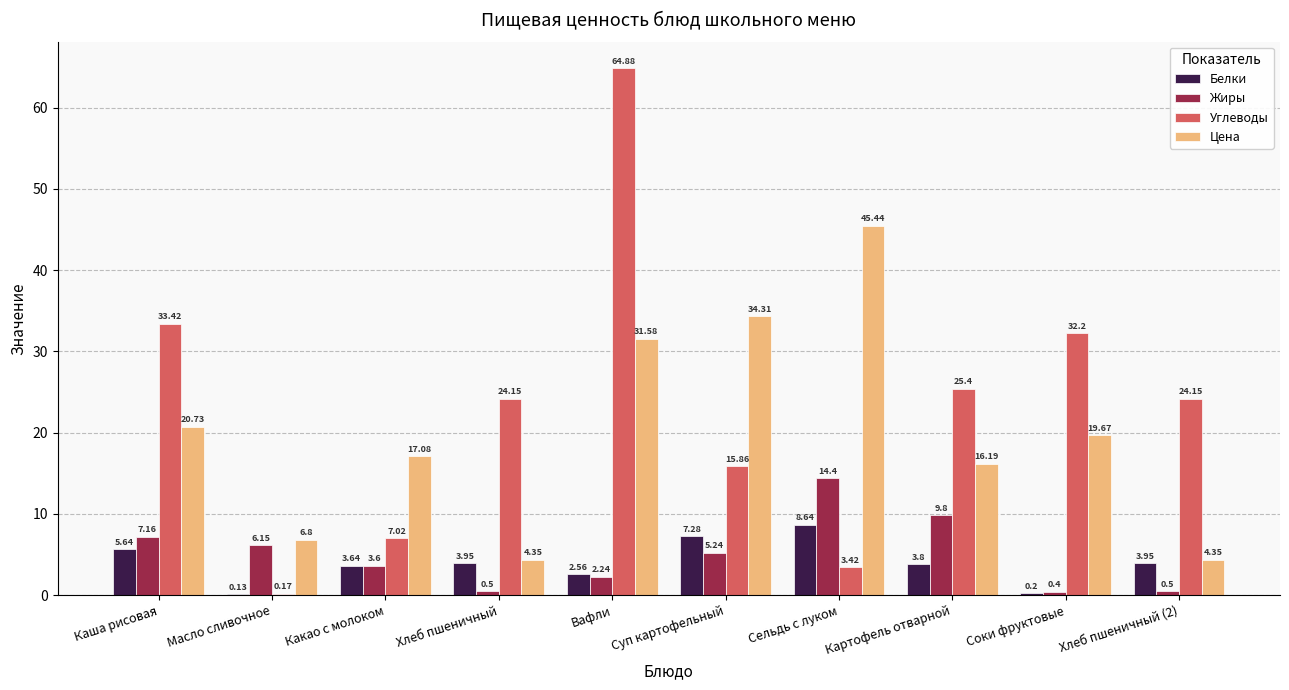

At which category does the chart reach its peak across all series?

Вафли